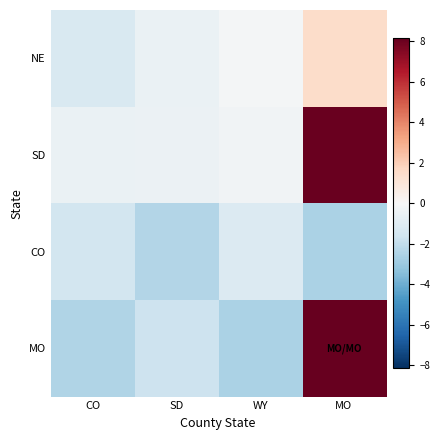

What is the smallest value displayed?

-2.6